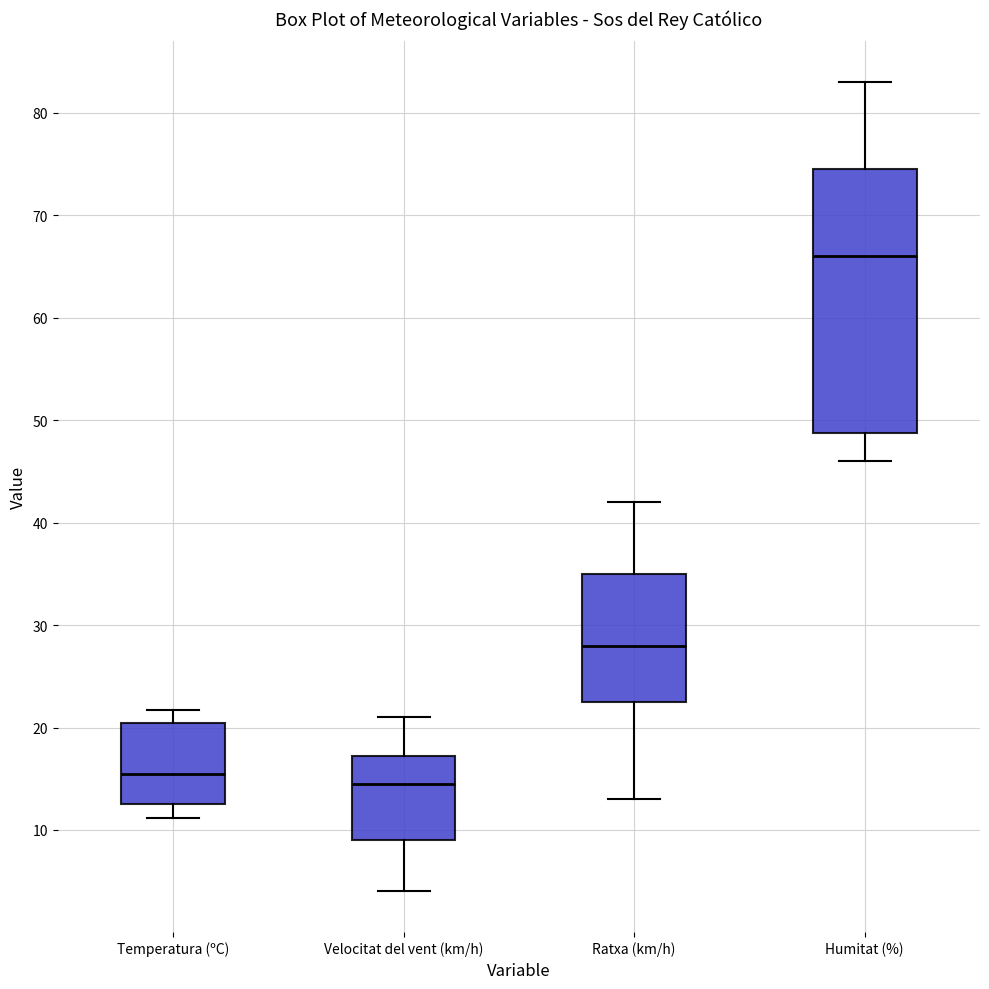

Reading left to right, read every box against the y-axis: the position of its median line, the range the box covers, and the ends of its whiskers. The values are not printed on the chart, so give them approximately, as read against the axis.

Temperatura (ºC): median 15, box 13 to 20, whiskers 11 to 22
Velocitat del vent (km/h): median 15, box 9 to 17, whiskers 4 to 21
Ratxa (km/h): median 28, box 23 to 35, whiskers 13 to 42
Humitat (%): median 66, box 49 to 75, whiskers 46 to 83